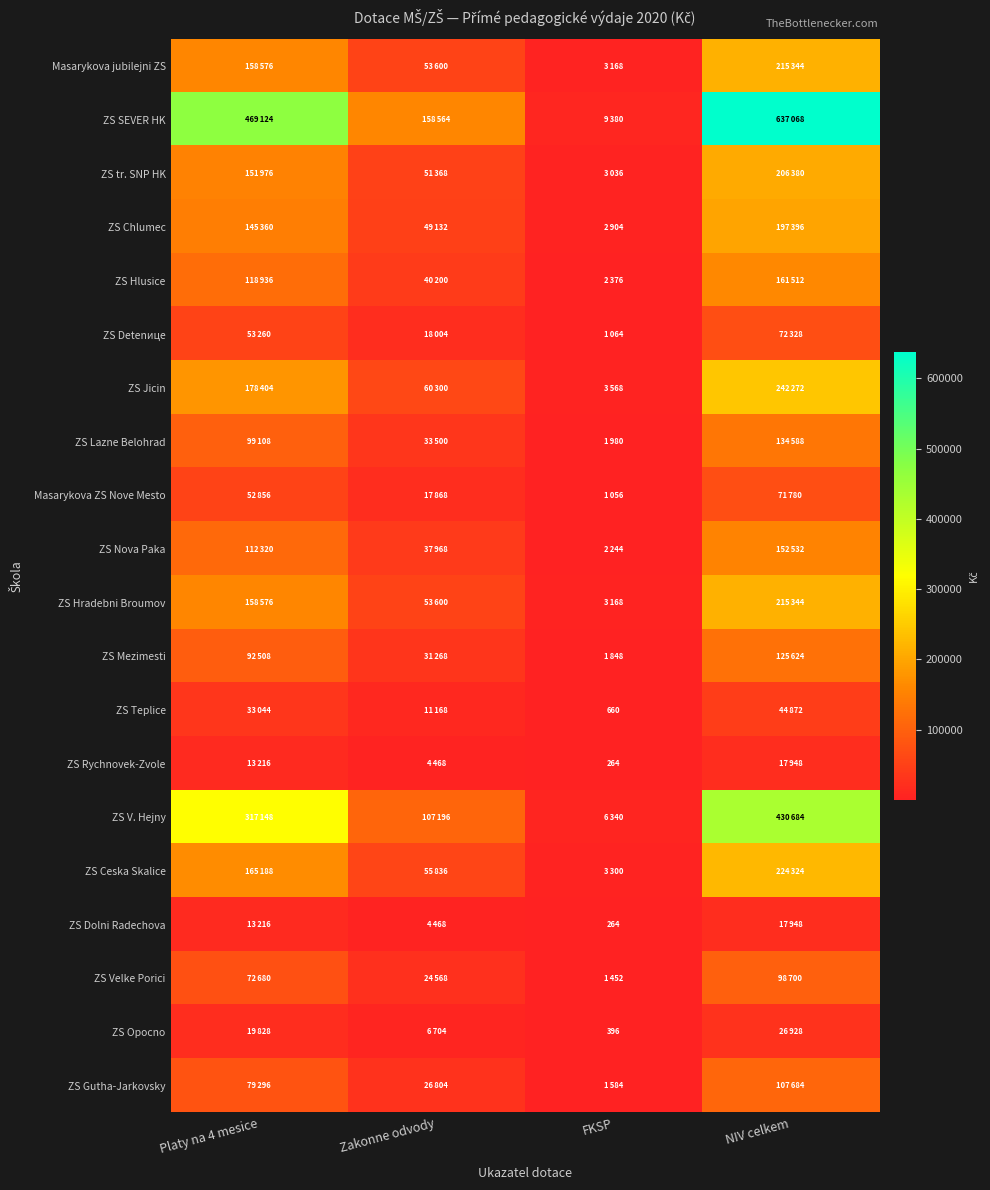

Which label corresponds to the smallest value in the chart?

FKSP